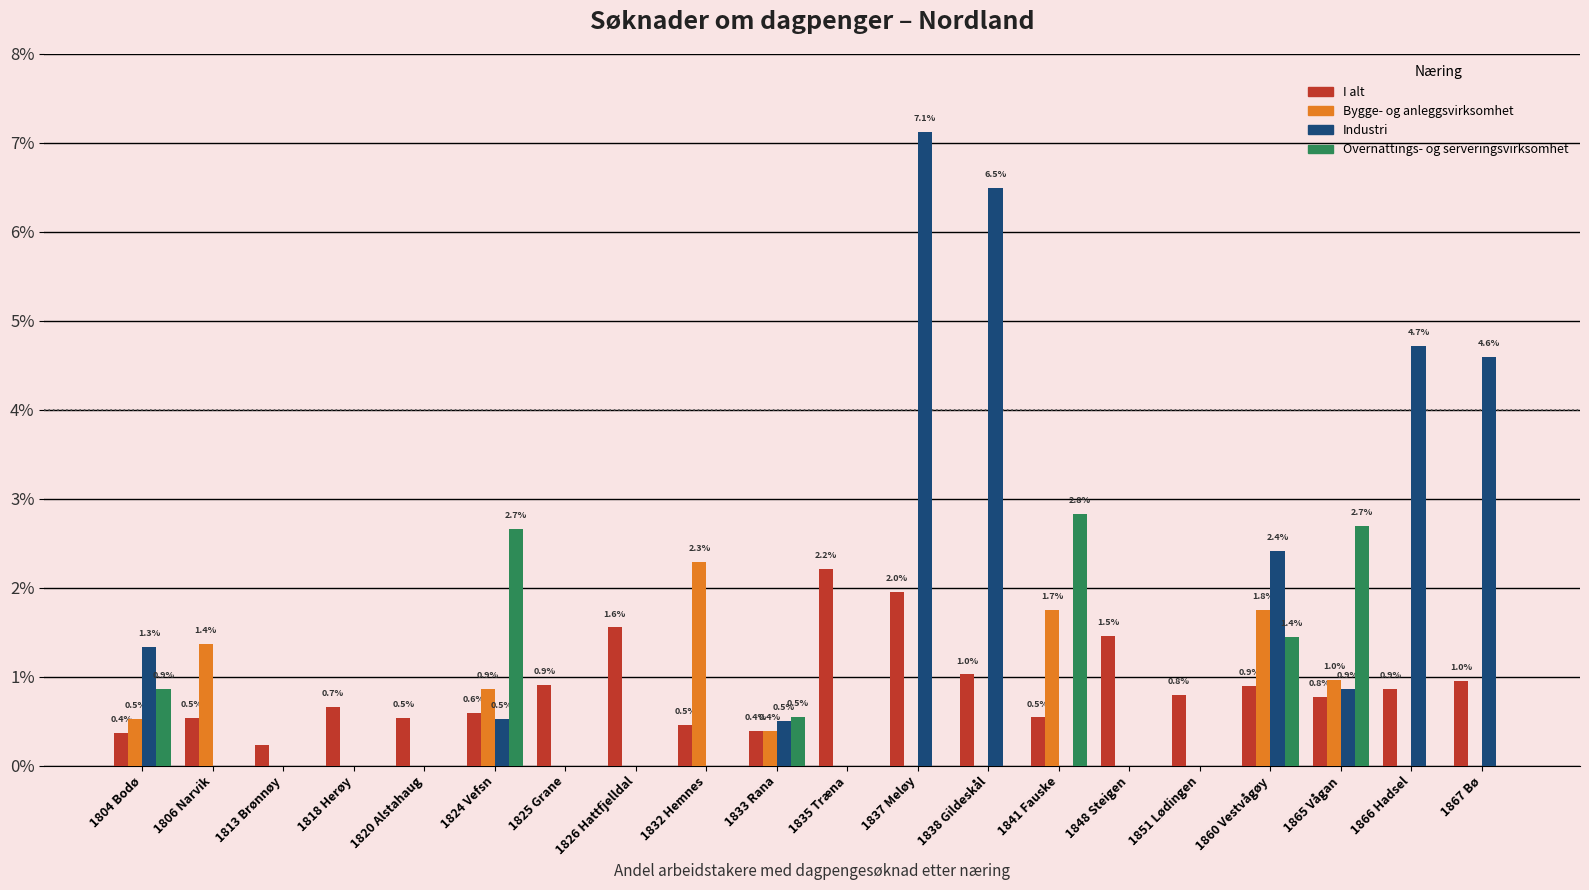

Does the chart contain stacked bars?

No